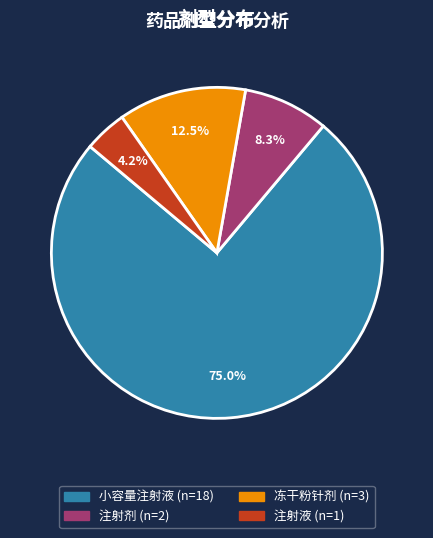

Is it true that 注射液 is 4% of the pie?

True